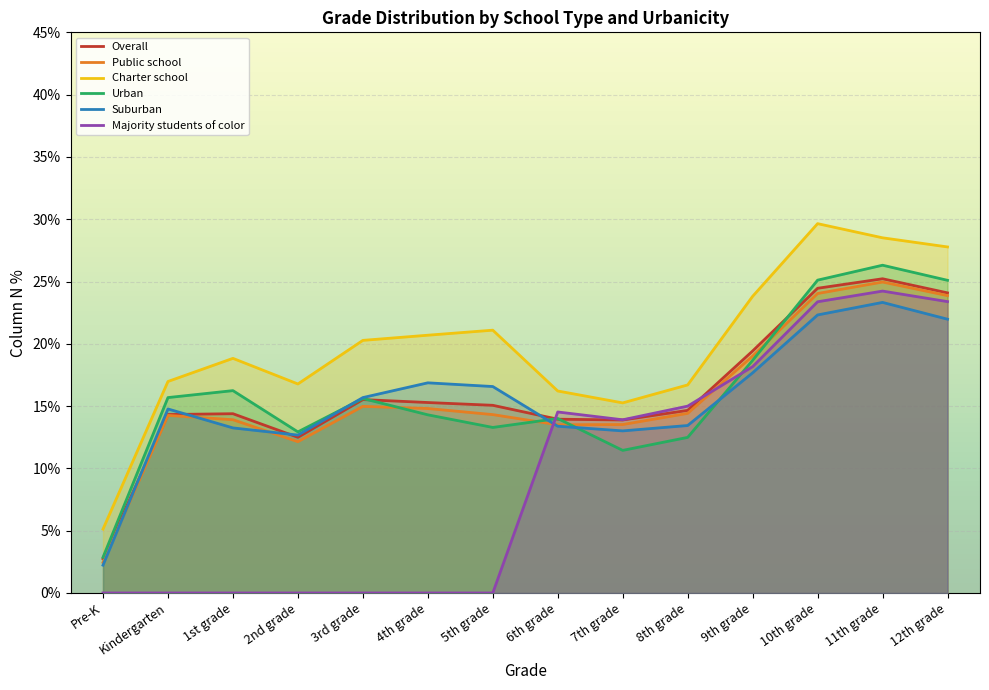

At which label is Majority students of color closest to 0?

Pre-K